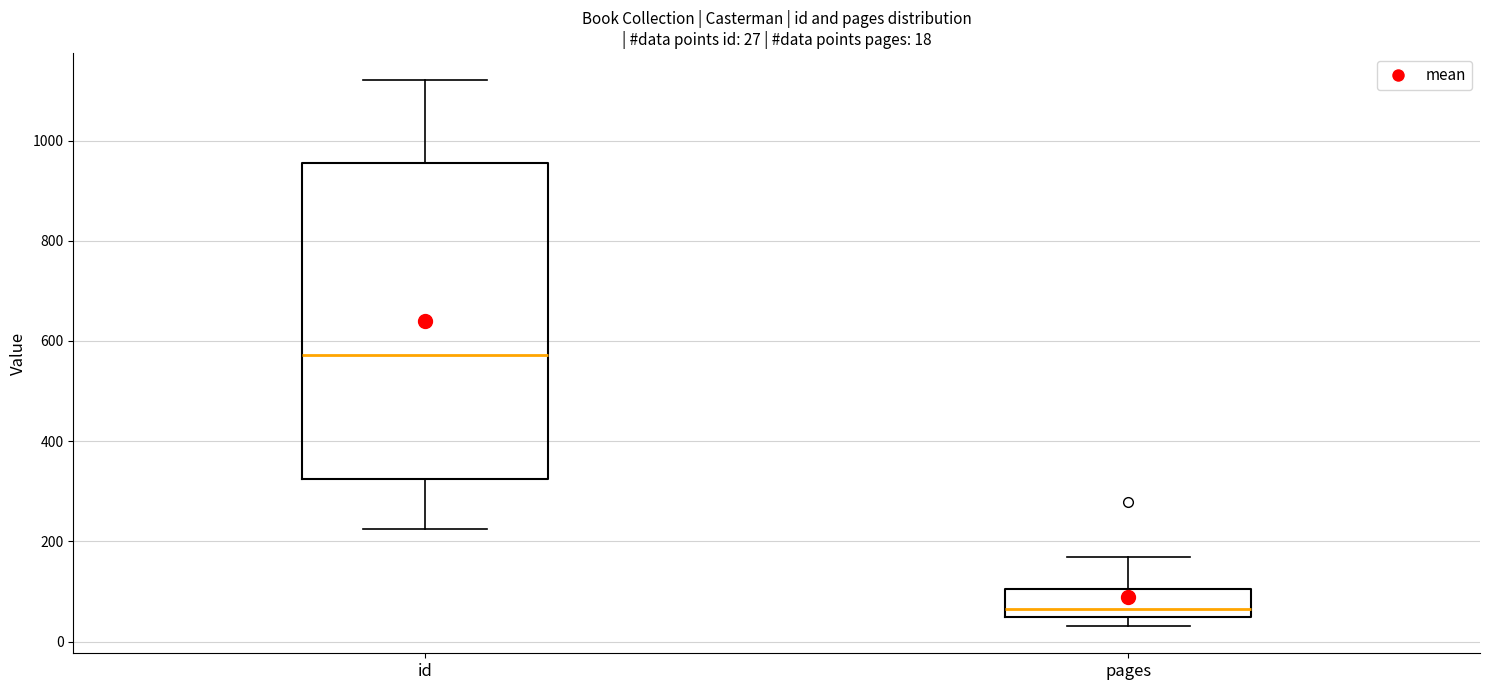

Which box has the highest median line?

id